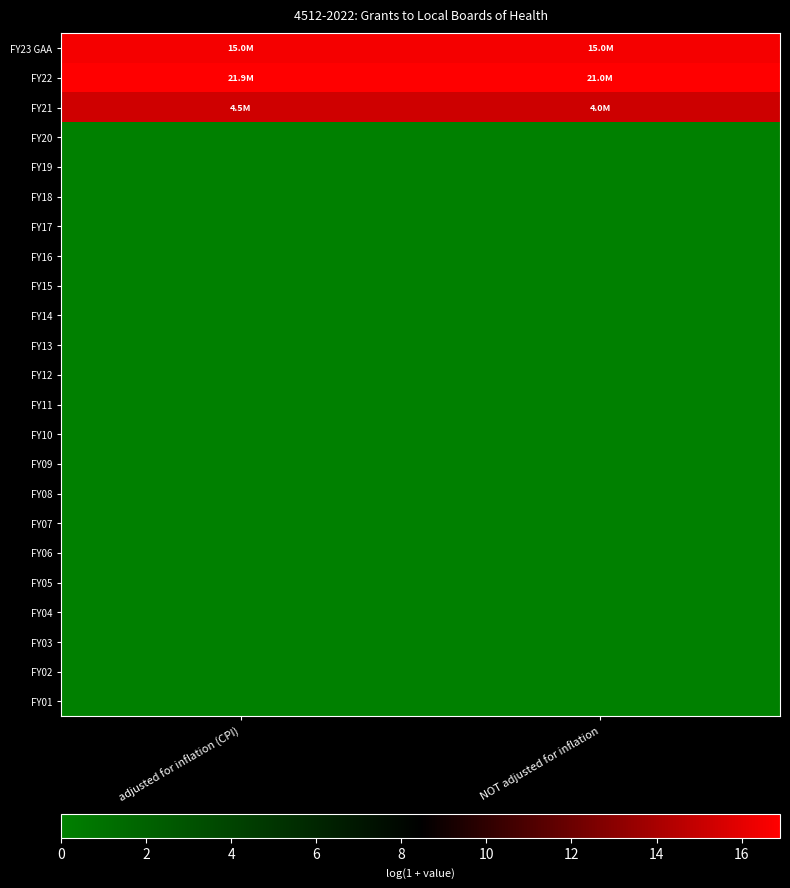

Which has a higher value, NOT adjusted for inflation or adjusted for inflation (CPI)?

NOT adjusted for inflation